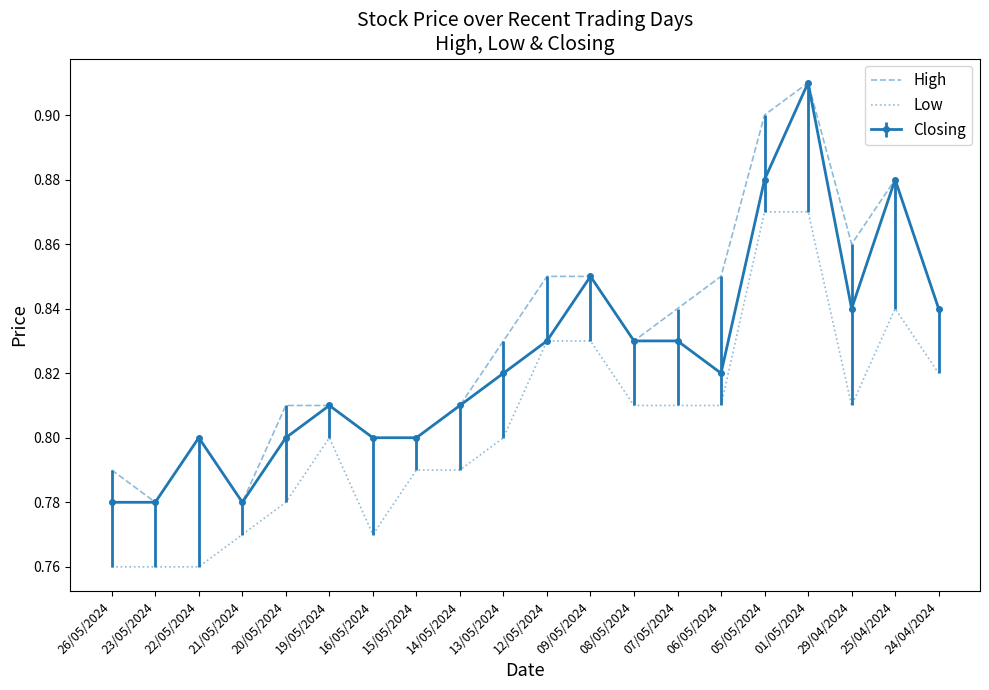

What is the sum of all Low values?

16.1